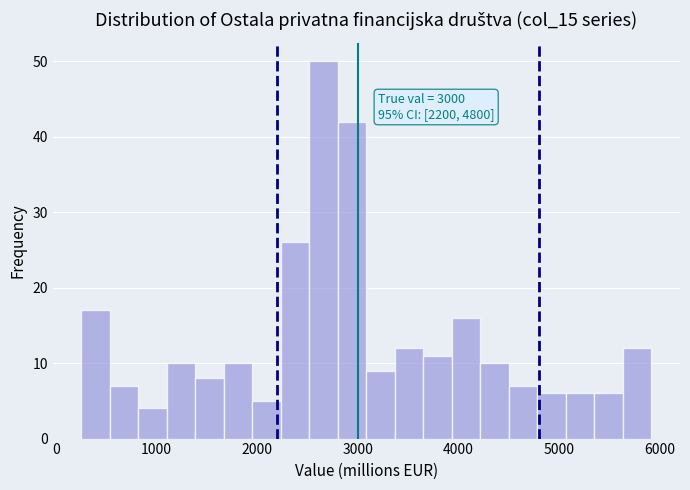

Around what value on the x-axis is the tallest bar? Give the approximate position of its centre, as read against the axis.

2700